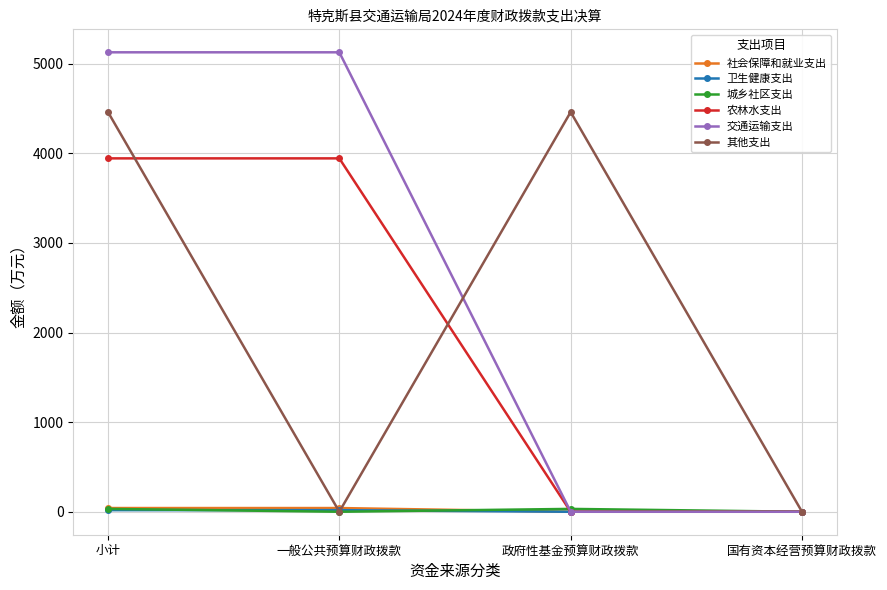

How many lines are shown in the chart?

6